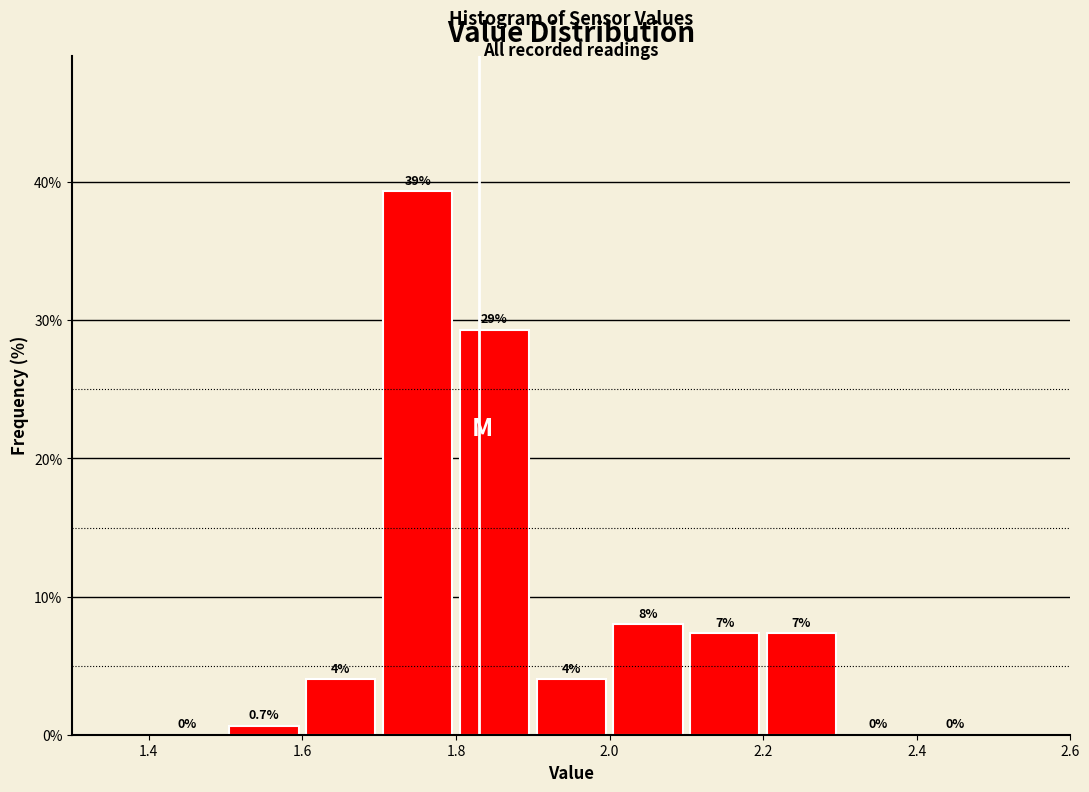

Over which range of the x-axis is the bar tallest?

1.7 to 1.8